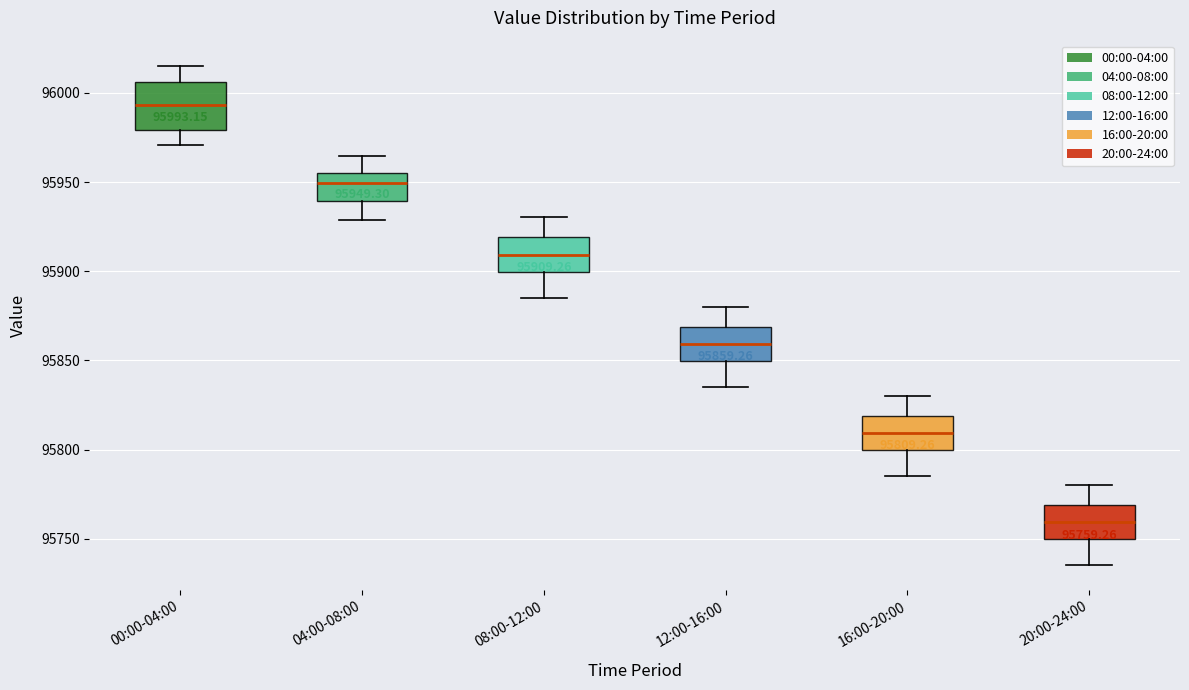

Which box's median line is the highest?

00:00-04:00